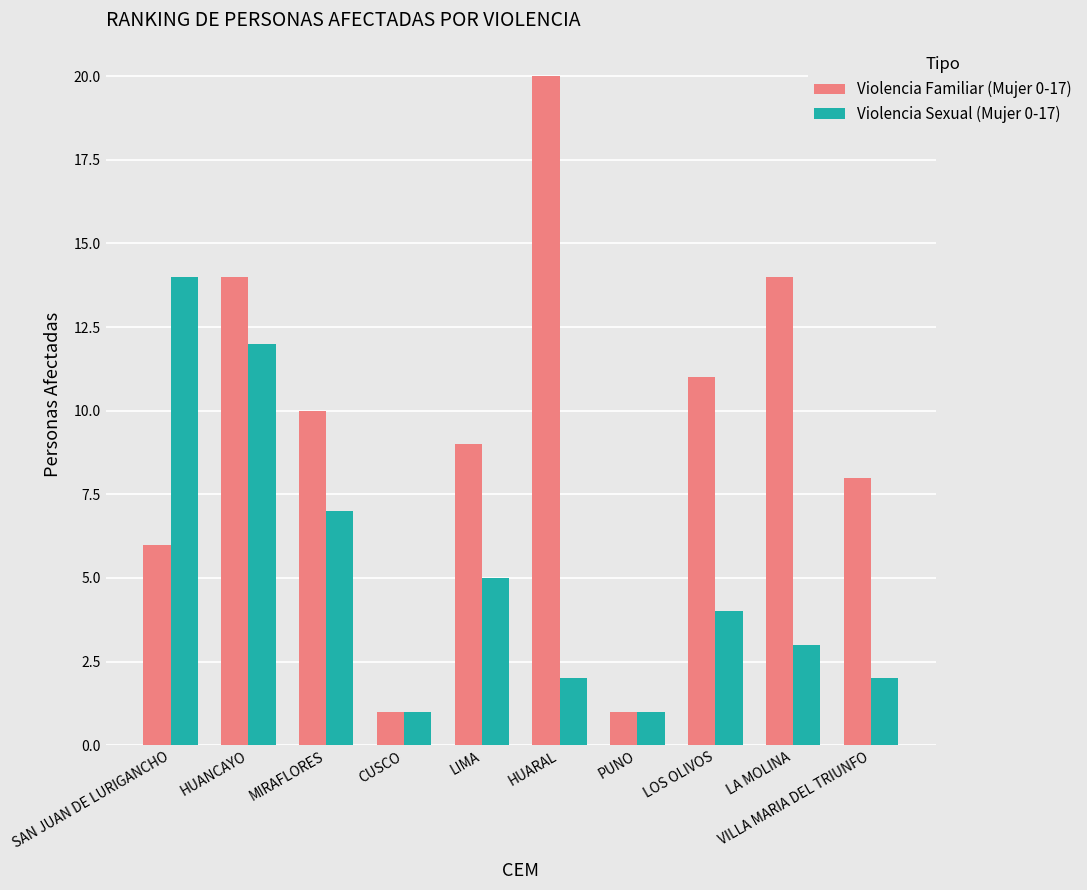

Is the value of Violencia Sexual (Mujer 0-17) at LOS OLIVOS greater than the value of Violencia Familiar (Mujer 0-17) at CUSCO?

Yes